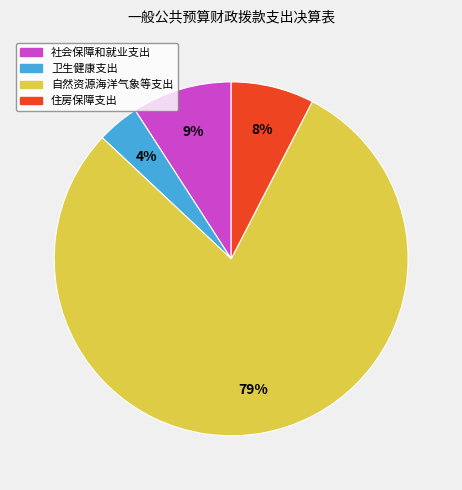

How many segments does this pie chart have?

4